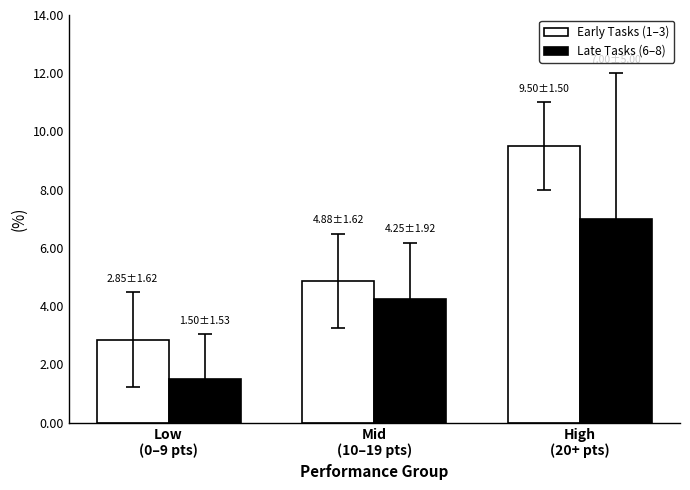

What are all the series names shown in the legend?

Early Tasks (1–3), Late Tasks (6–8)